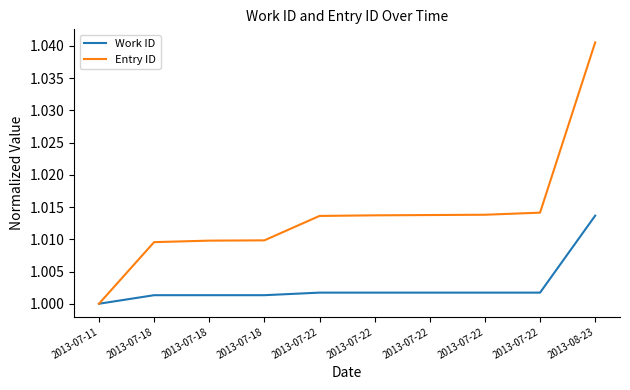

How many lines are shown in the chart?

2